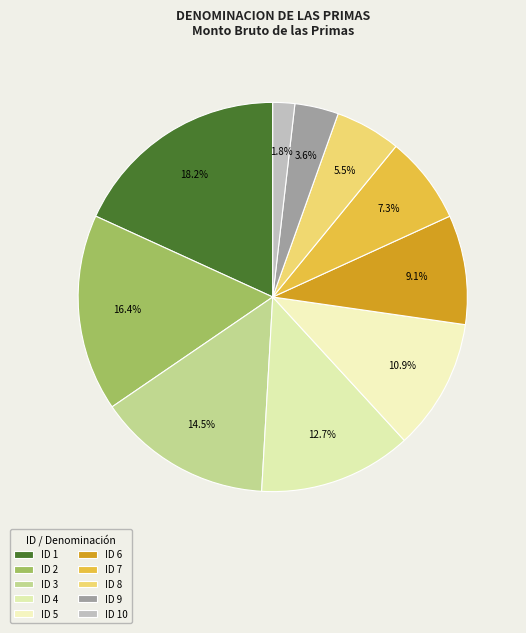

How many slices are in this pie chart?

10